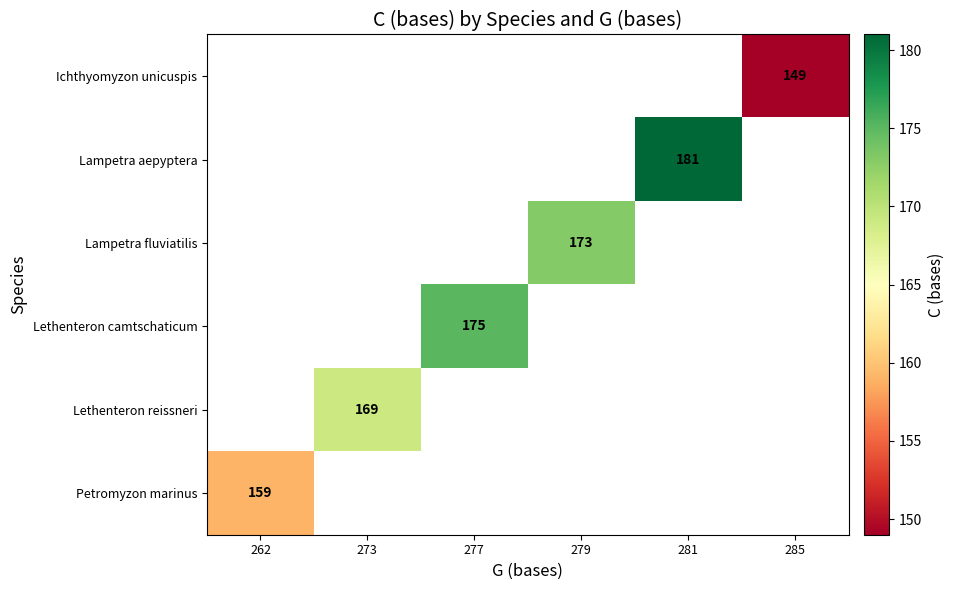

True or false: Lampetra fluviatilis has a value of 303 at 279.

False